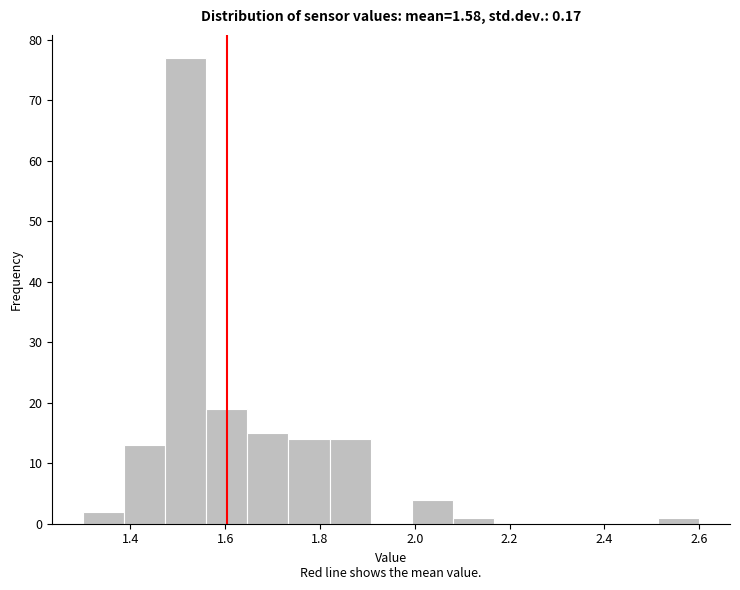

What is the height of the bar covering 1.74 to 1.82 on the x-axis? Neither the bar edges nor the heights are printed on the chart, so give them approximately, as read against the axes.

14